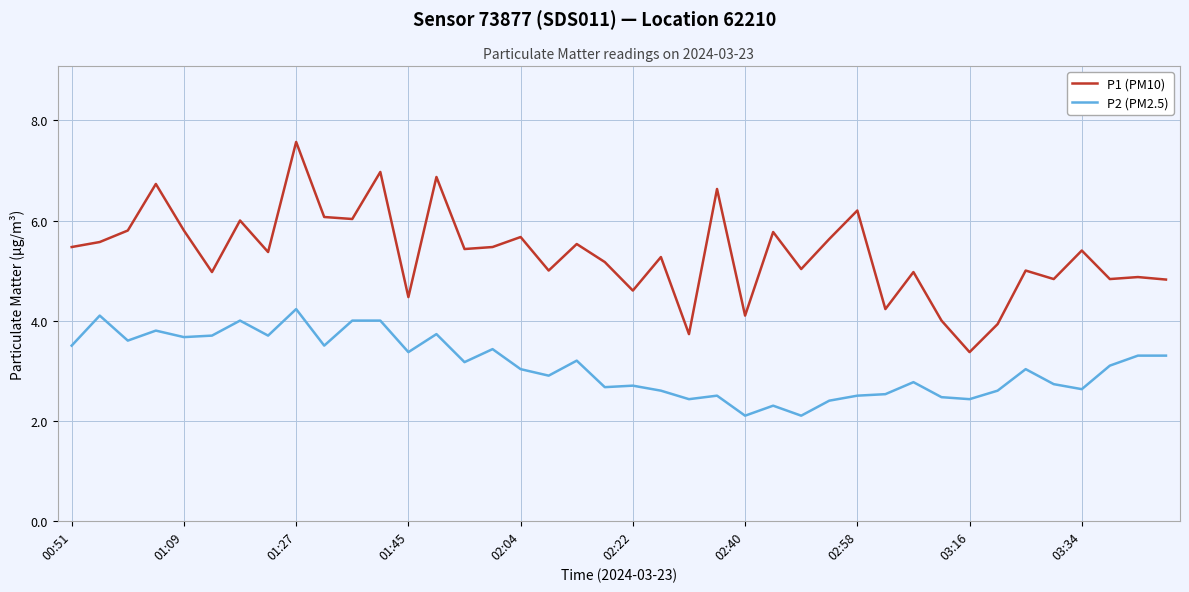

True or false: P2 (PM2.5) and P1 (PM10) intersect in this chart.

False